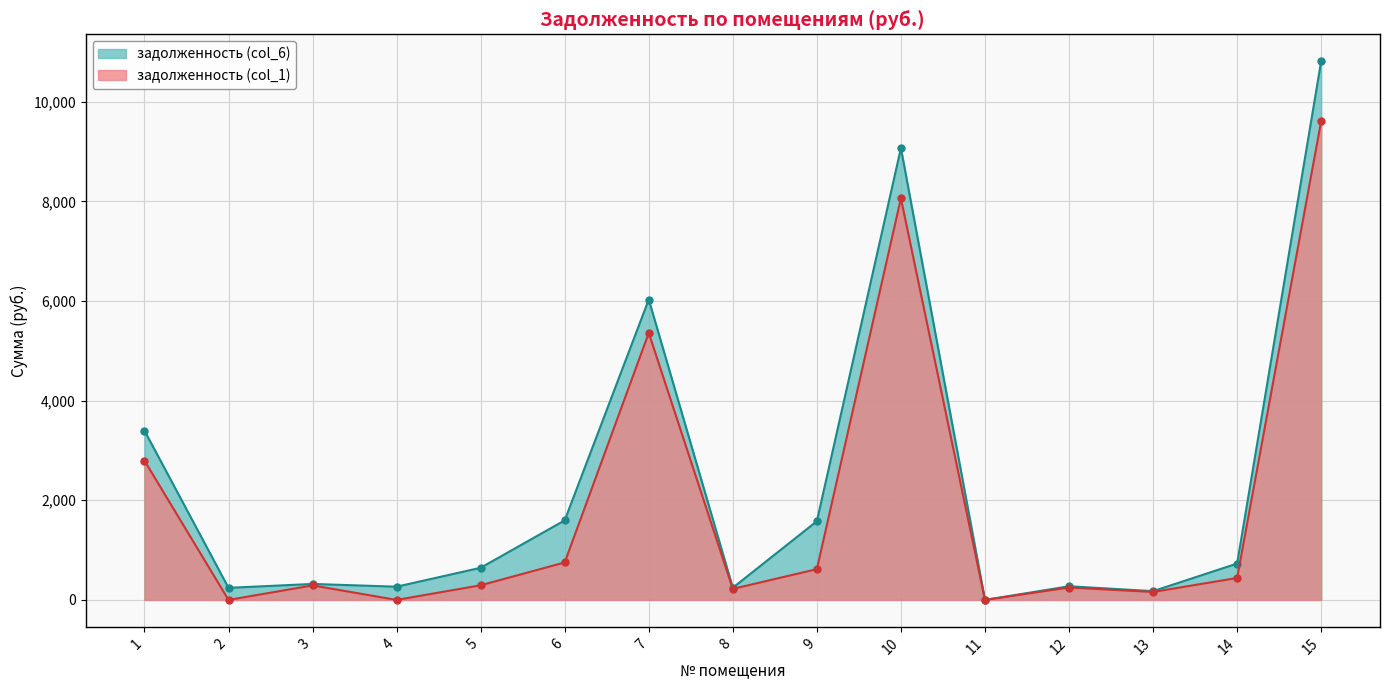

What is the highest value of the задолженность (col_1) series?

9610.7